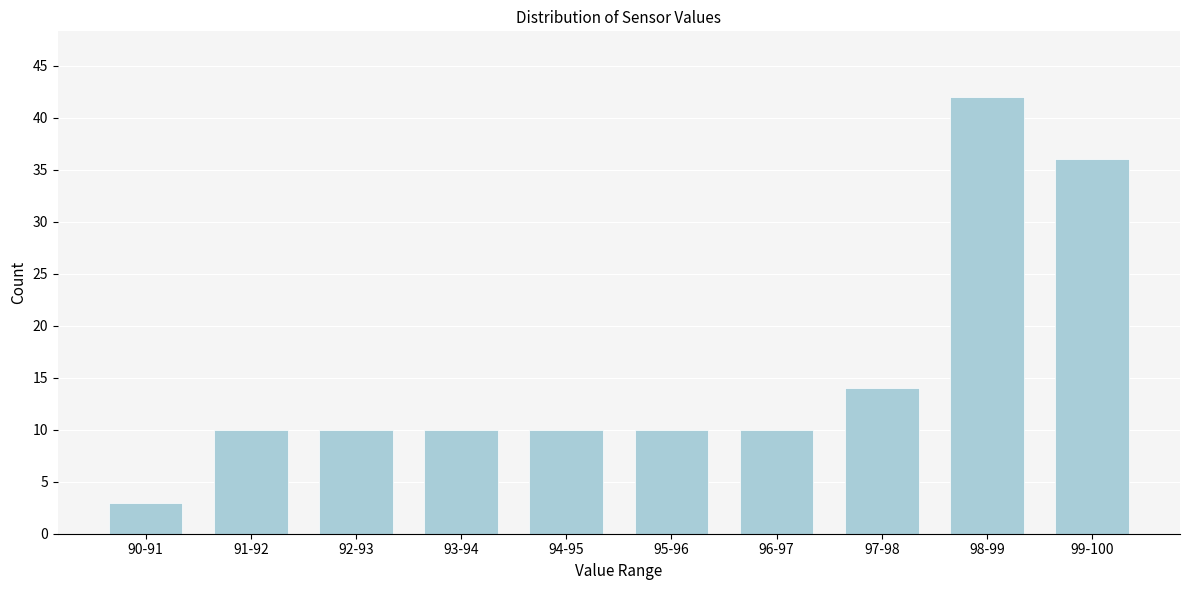

Reading right to left, list all the values displayed in this chart.

36	42	14	10	10	10	10	10	10	3